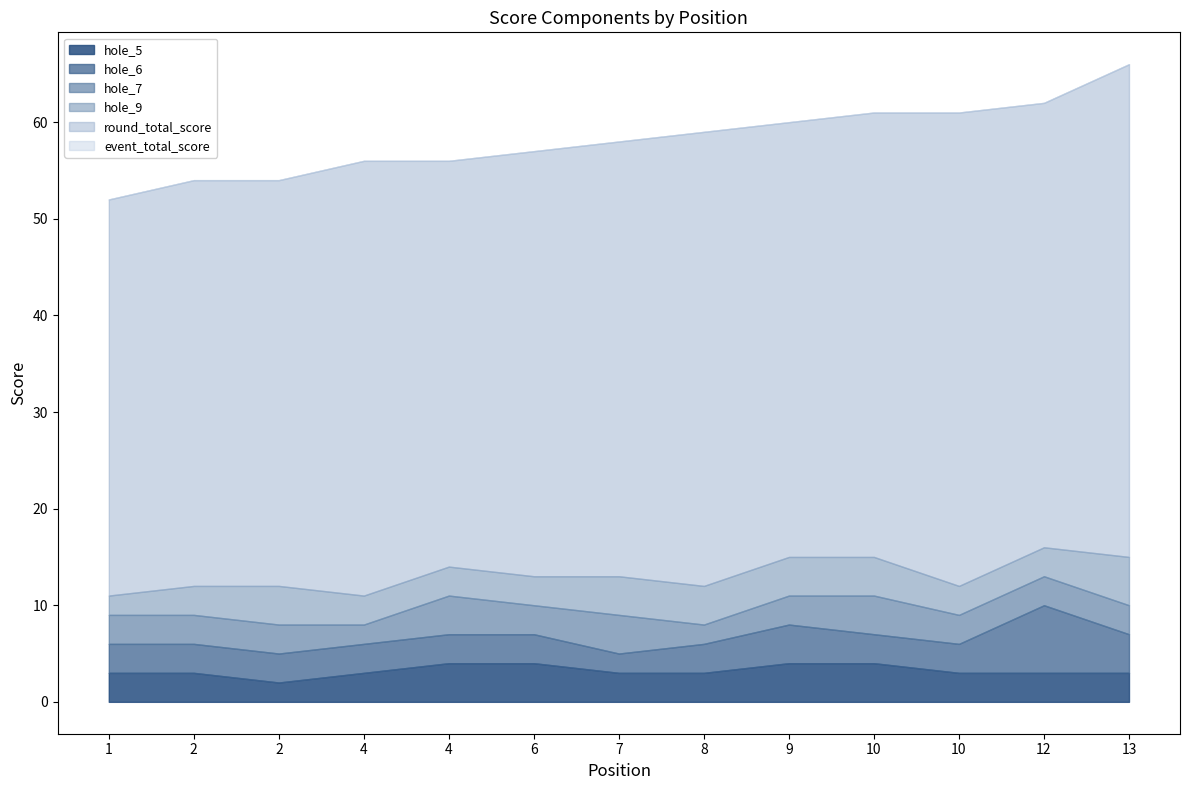

What is the sum of all event_total_score values?

756